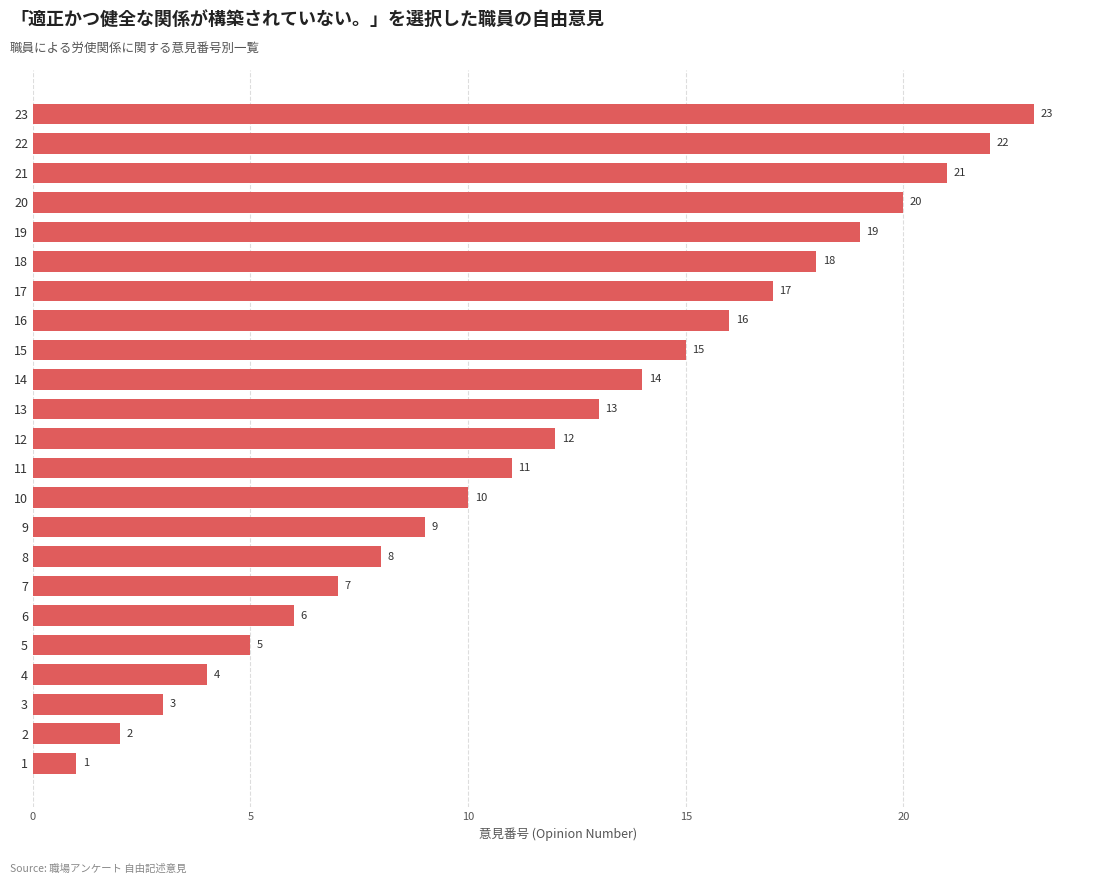

Reading top to bottom, what are all the values shown in this chart?

23	22	21	20	19	18	17	16	15	14	13	12	11	10	9	8	7	6	5	4	3	2	1